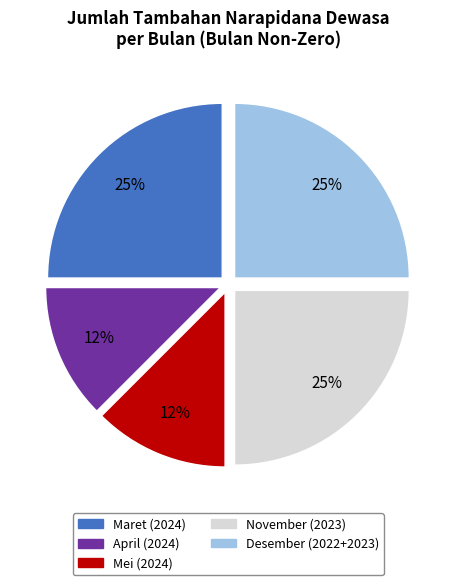

Combined, do Maret and April account for over 50%?

No